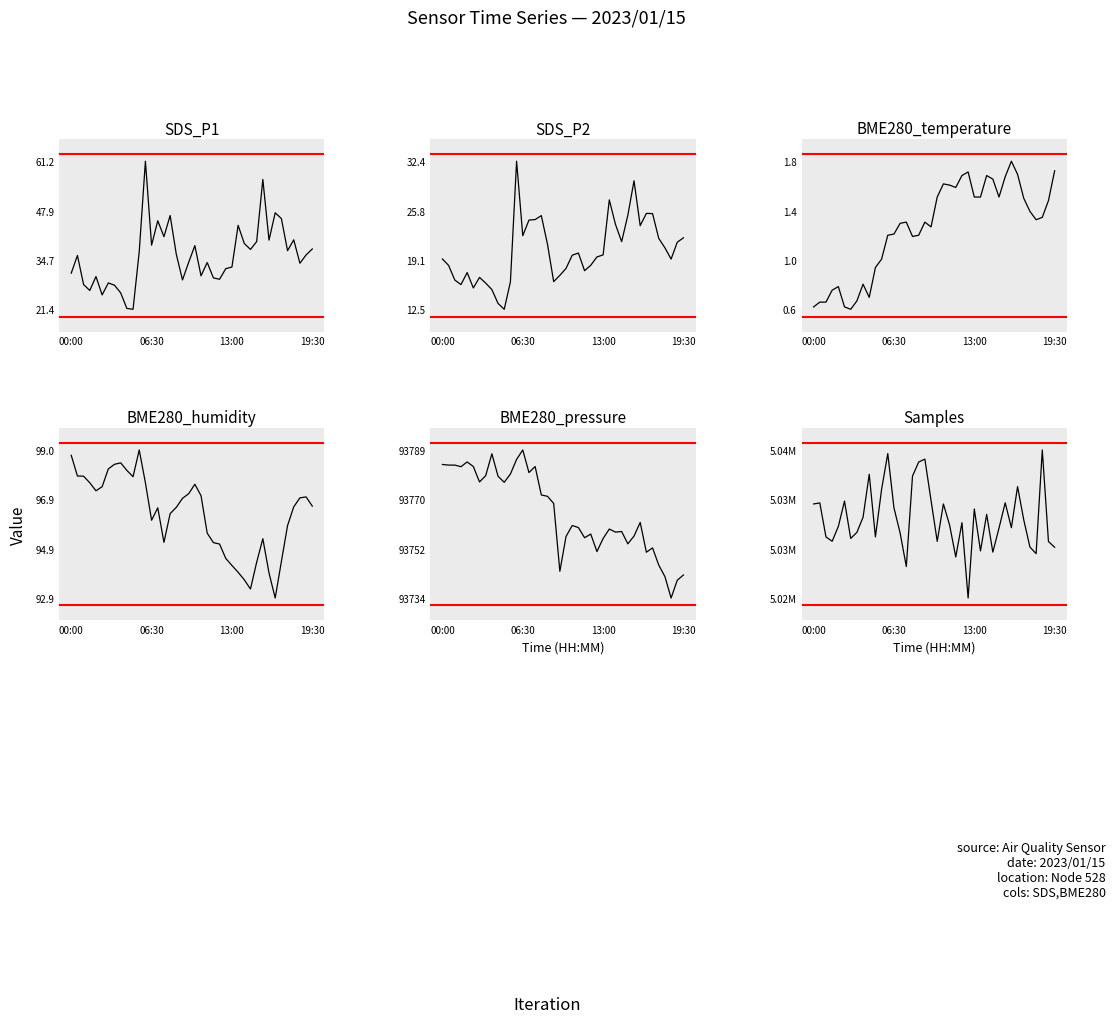

At which category is the sum across all series the highest?

37